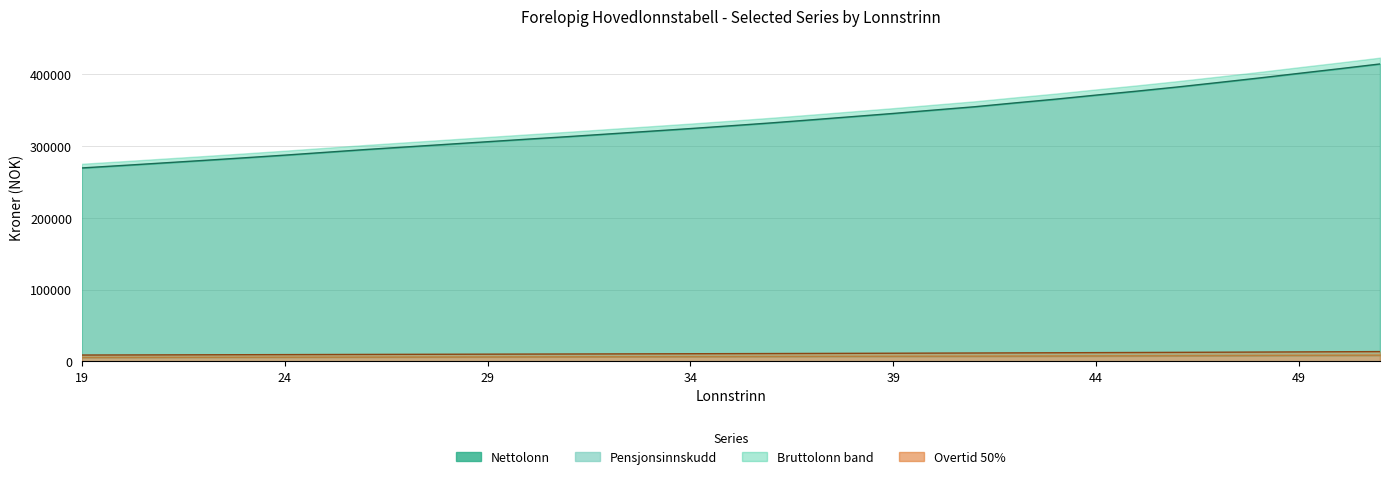

What is the difference between the maximum and minimum values in the Overtid 50% (line) series?

4796